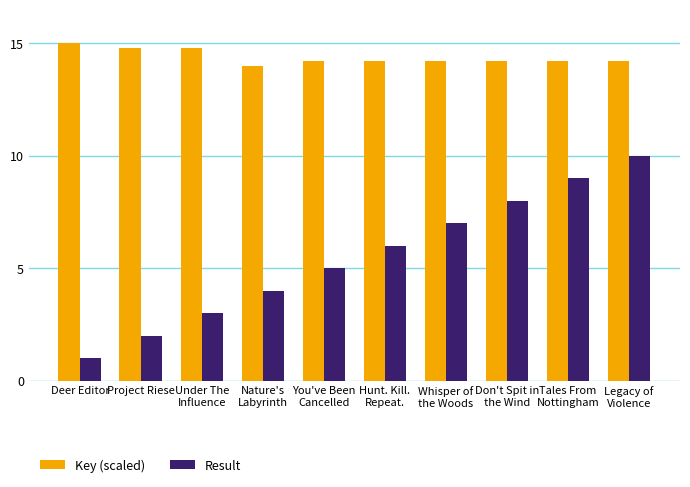

Which category has the highest value in the Result series?

Legacy of
Violence